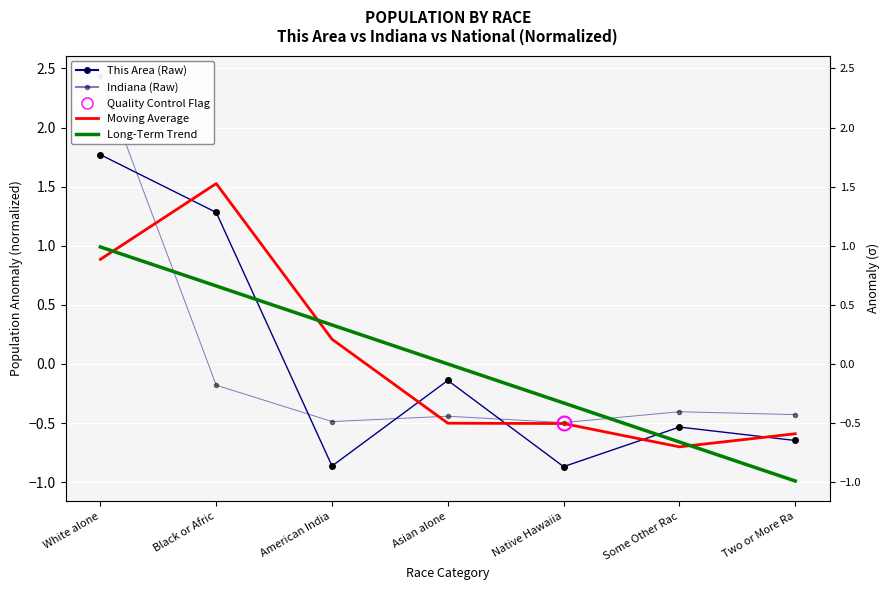

What is the difference between the maximum and minimum values in the Moving Average (This Area) series?

2.2